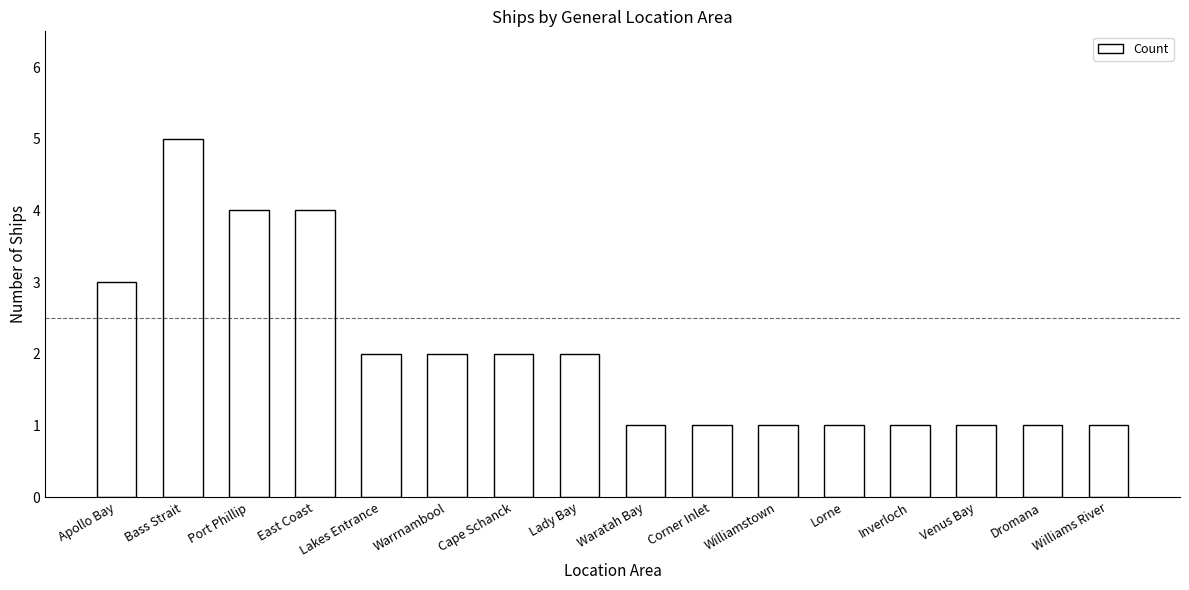

Read the value at Bass Strait.

5